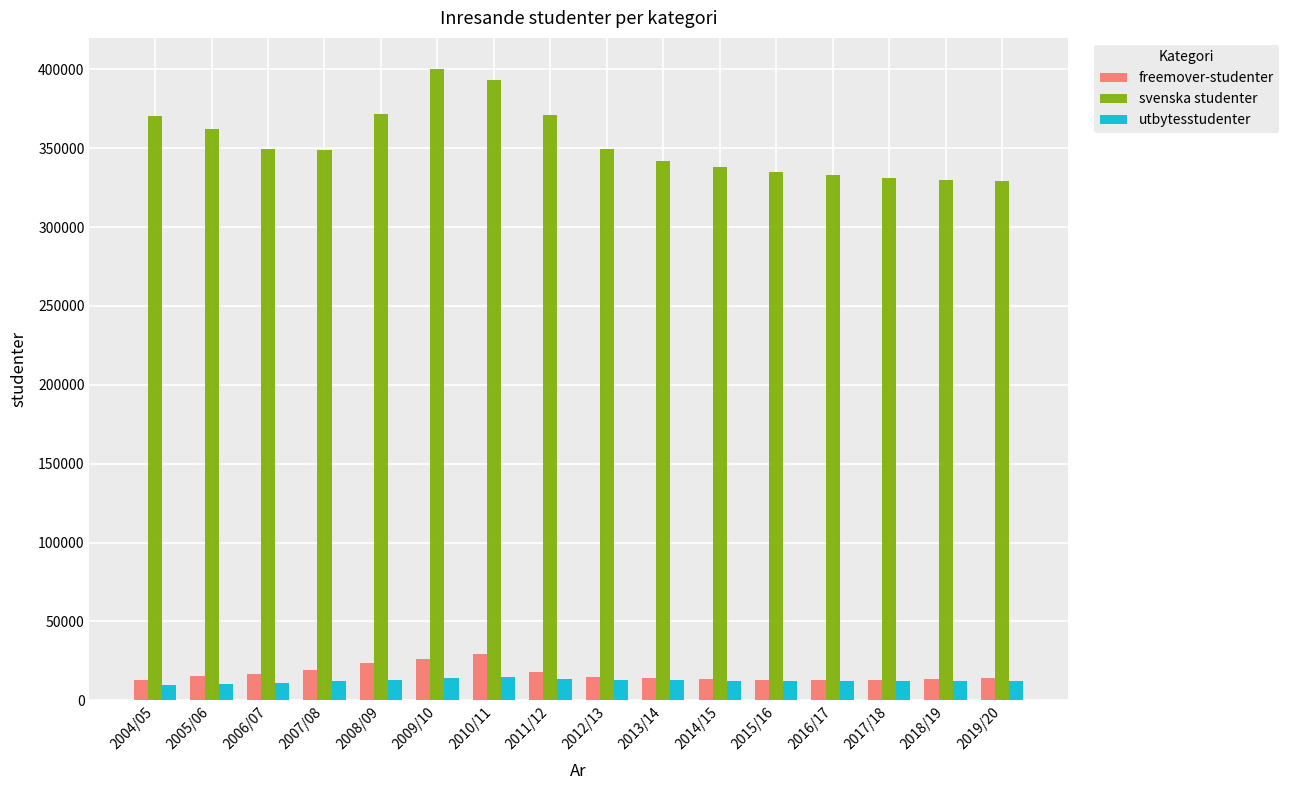

What is the smallest value displayed?

9920